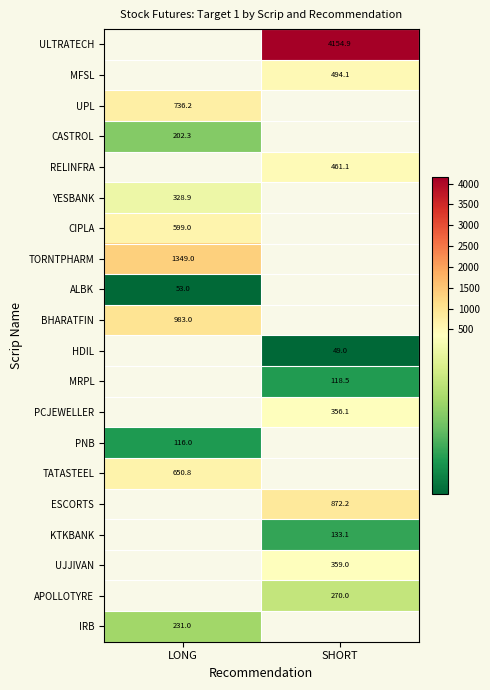

What is the spread (max minus min) of values at SHORT?

4105.9